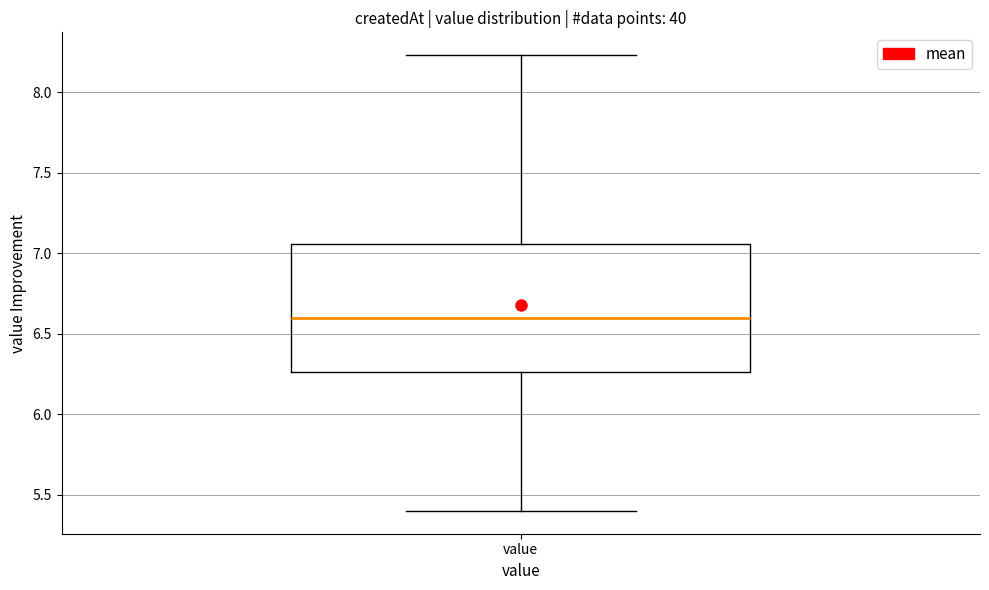

Where does the upper whisker of the box for value end on the y-axis? The values are not printed on the chart, so give them approximately, as read against the axis.

8.25